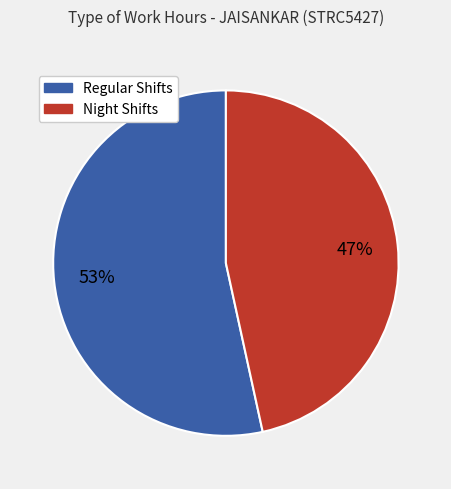

Is there a majority slice in this chart?

Yes